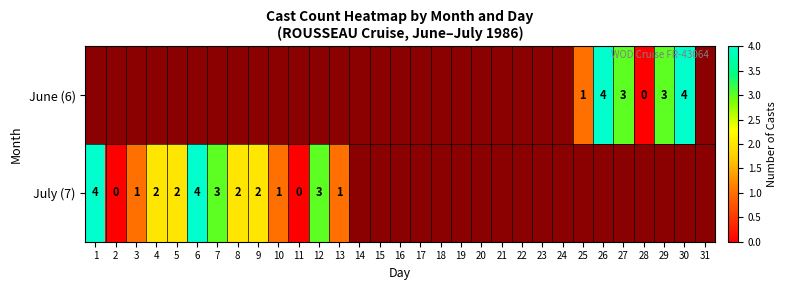

What is the sum of the July (7) values at 12 and 7?

6